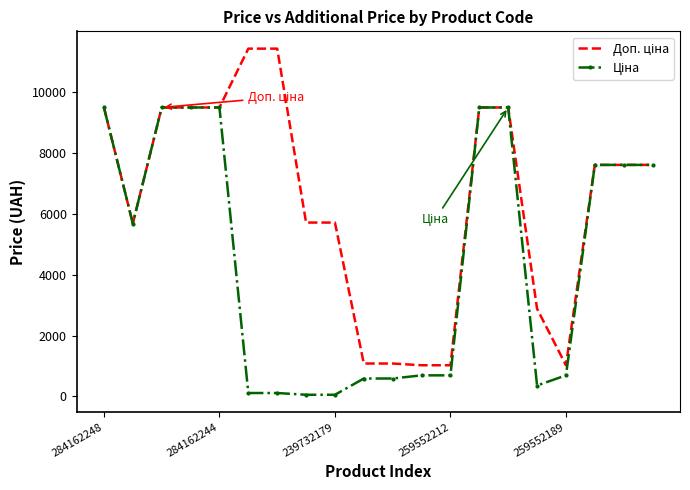

Reading right to left, what are all the values shown in this chart?

Доп. ціна: 7596.5	7596.5	7596.5	1024.6	2878.8	9480.1	9480.1	1024.6	1024.6	1081.7	1081.7	5705.0	5705.0	11410.0	11410.0	9480.1	9480.1	9480.1	5673.8	9480.1
Ціна: 7596.5	7596.5	7596.5	693.7	359.9	9480.1	9480.1	693.7	693.7	589.9	589.9	57.0	57.0	114.1	114.1	9480.1	9480.1	9480.1	5673.8	9480.1